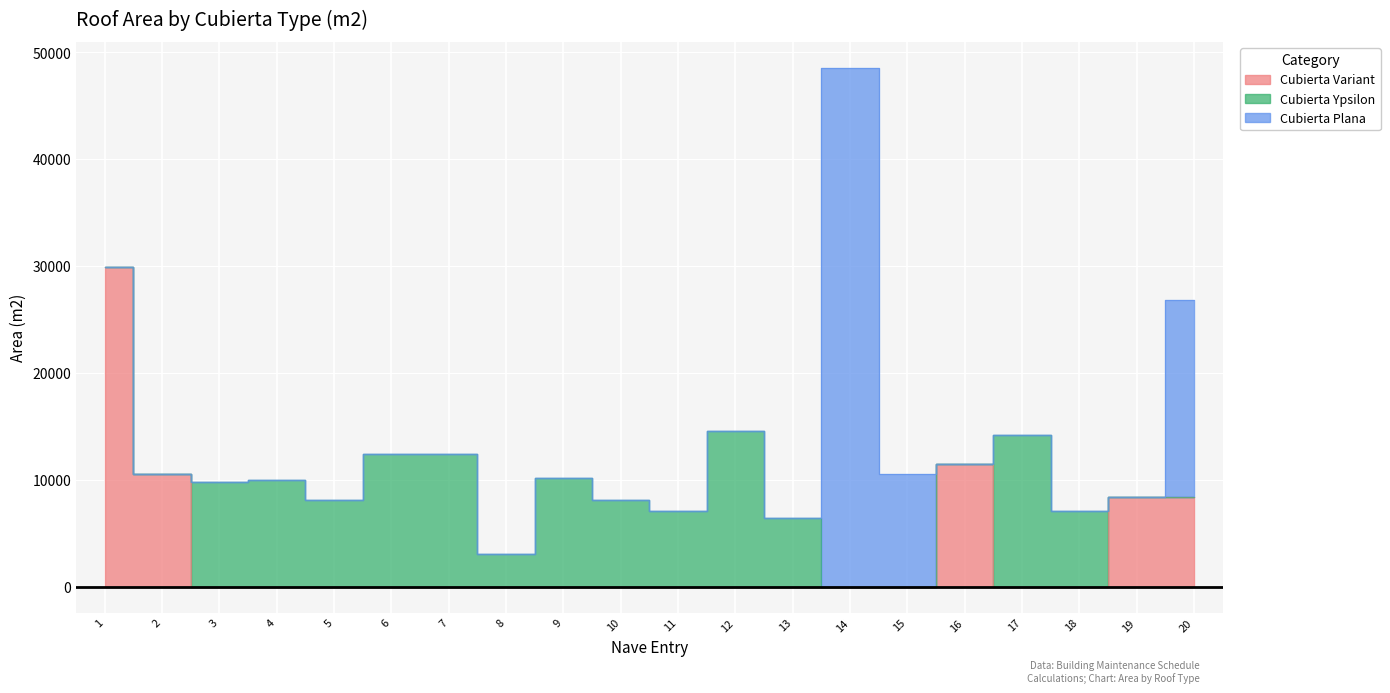

At how many categories does at least one series exceed 17036?

3